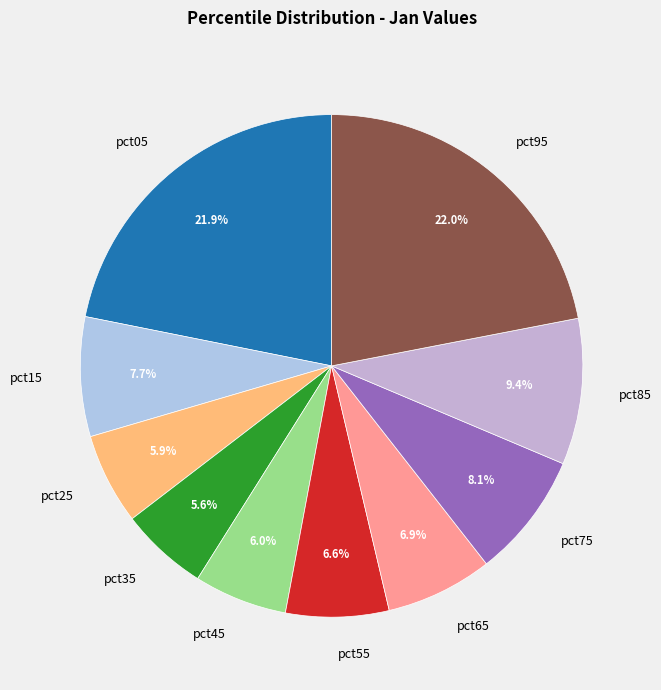

Is there a majority slice in this chart?

No